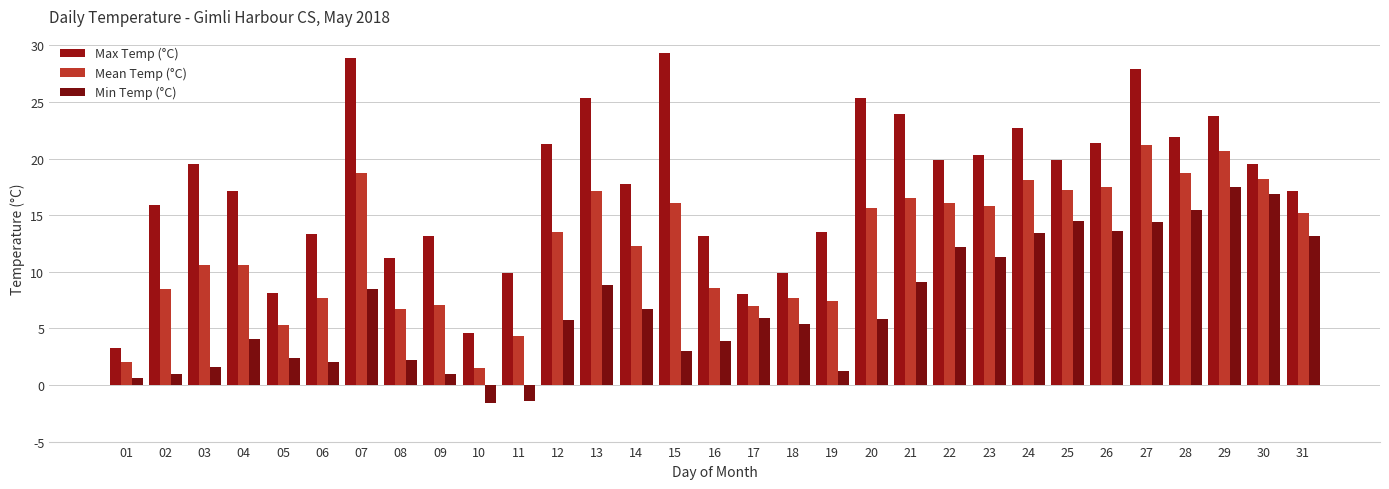

Rank the series by their average value, from lowest to highest.

Min Temp (°C), Mean Temp (°C), Max Temp (°C)